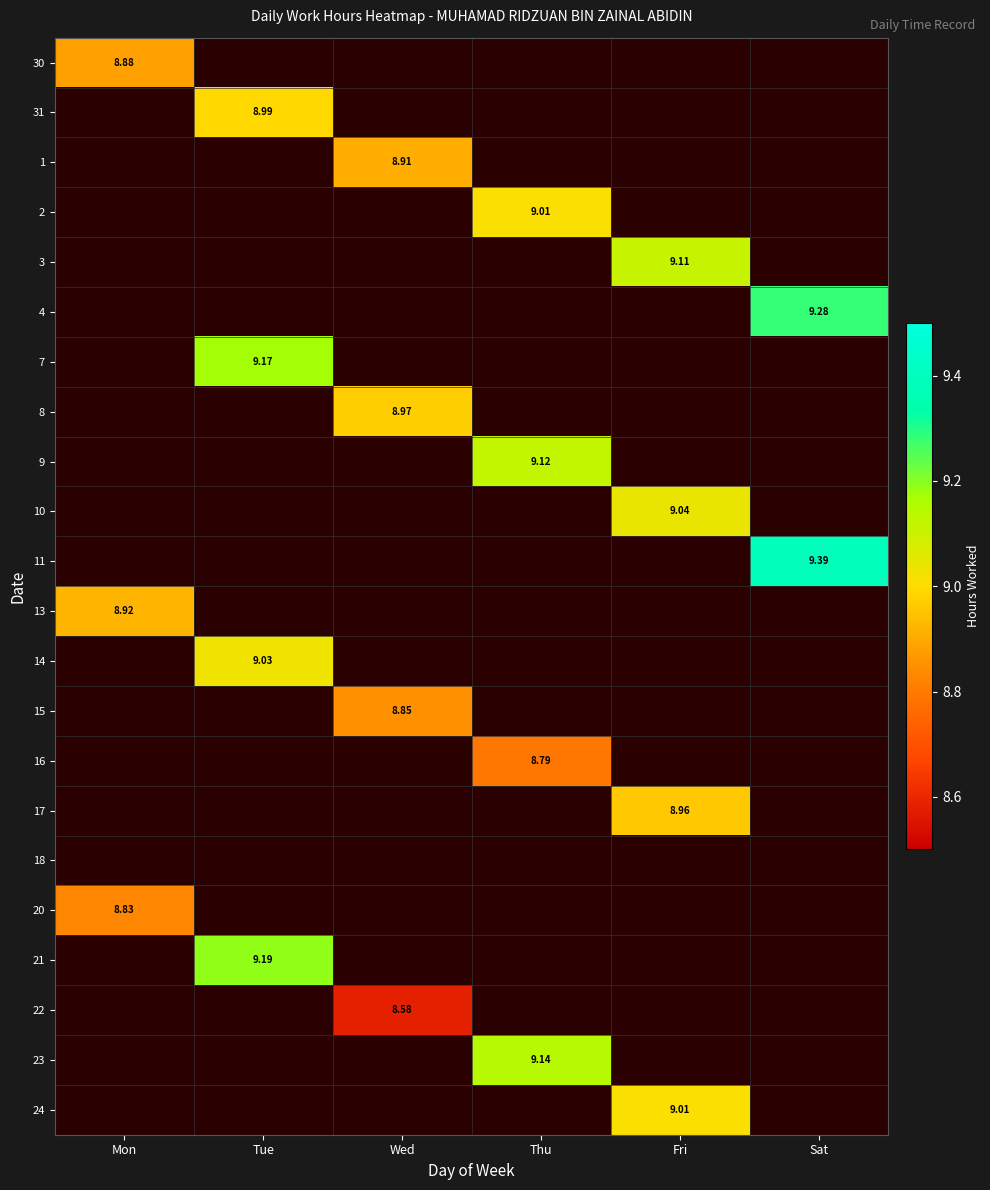

What is the sum of all 3 values?

9.1